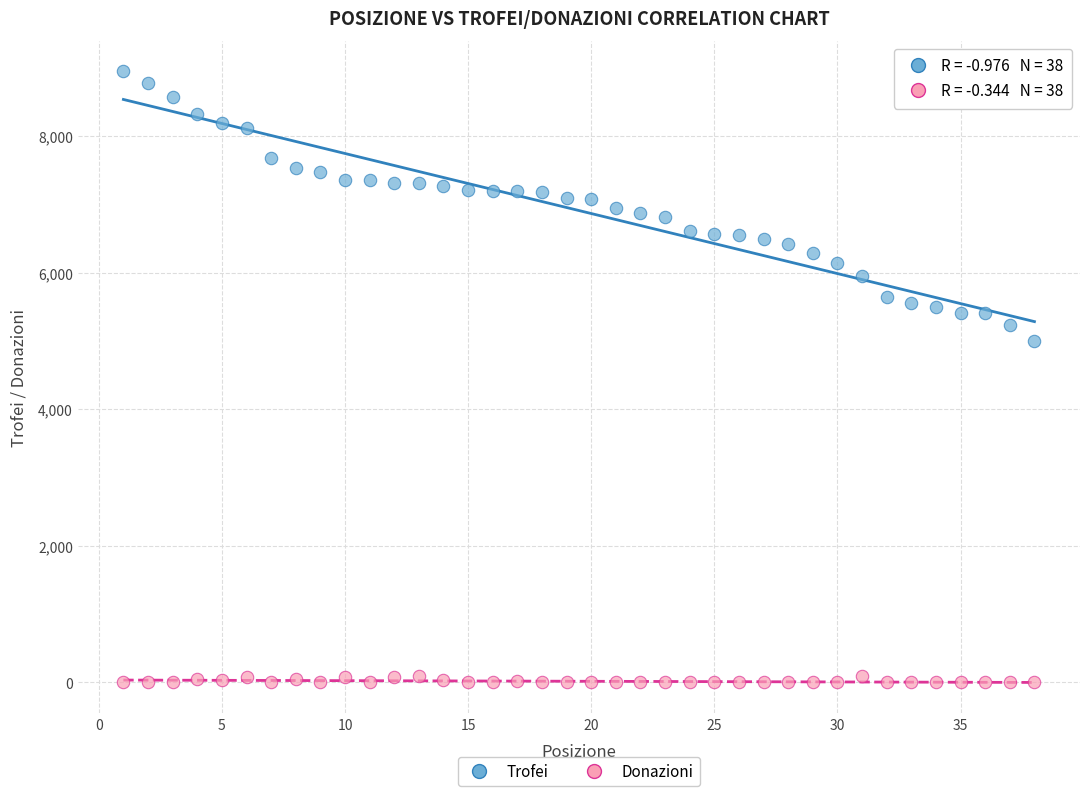

Which series contains the highest Y value?

Trofei